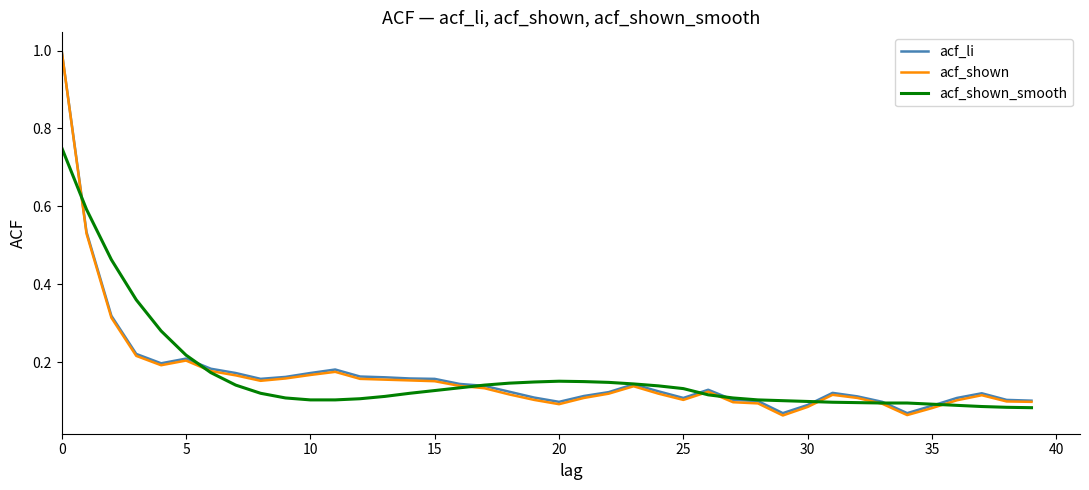

Which series has the widest spread of values?

acf_shown